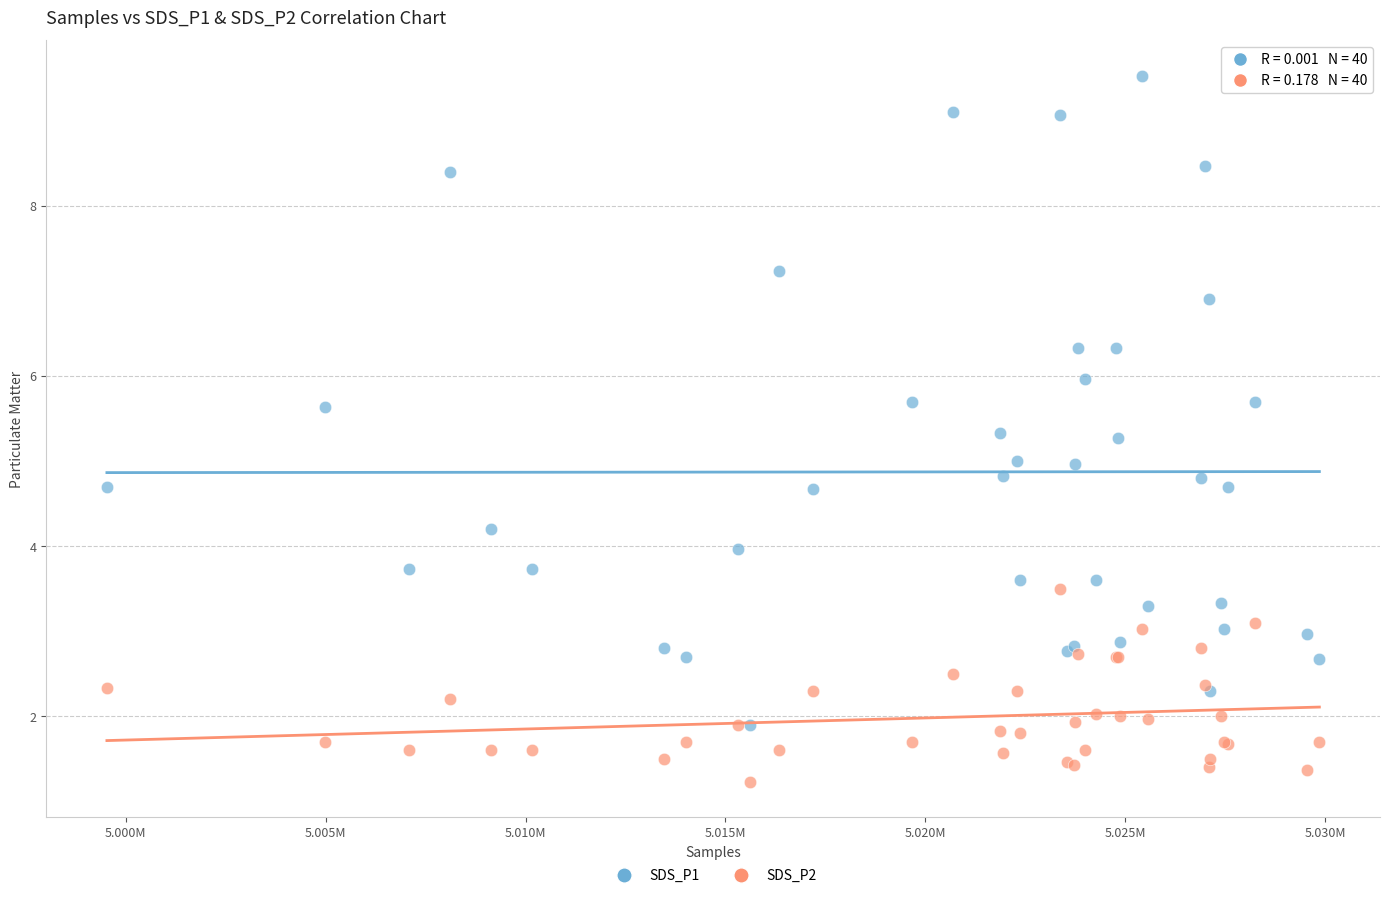

Which series contains the highest Y value?

SDS_P1